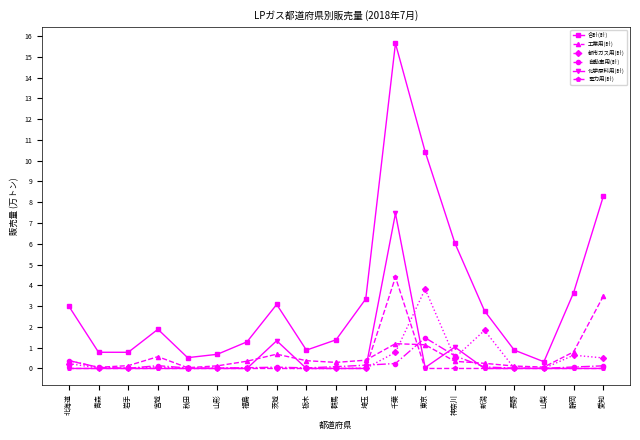

Which series has the largest total across all categories?

合計(計)